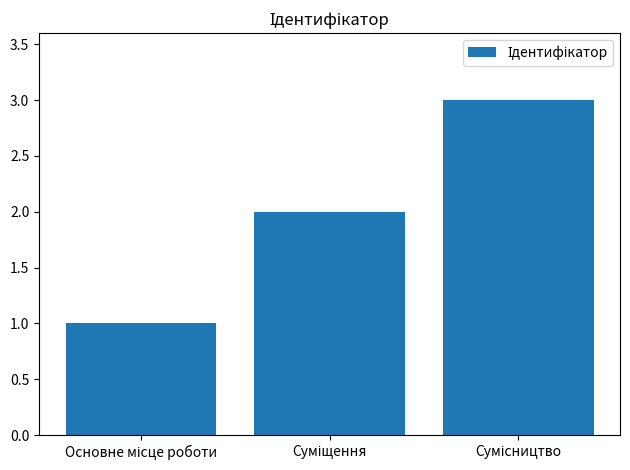

What is the greatest value displayed?

3